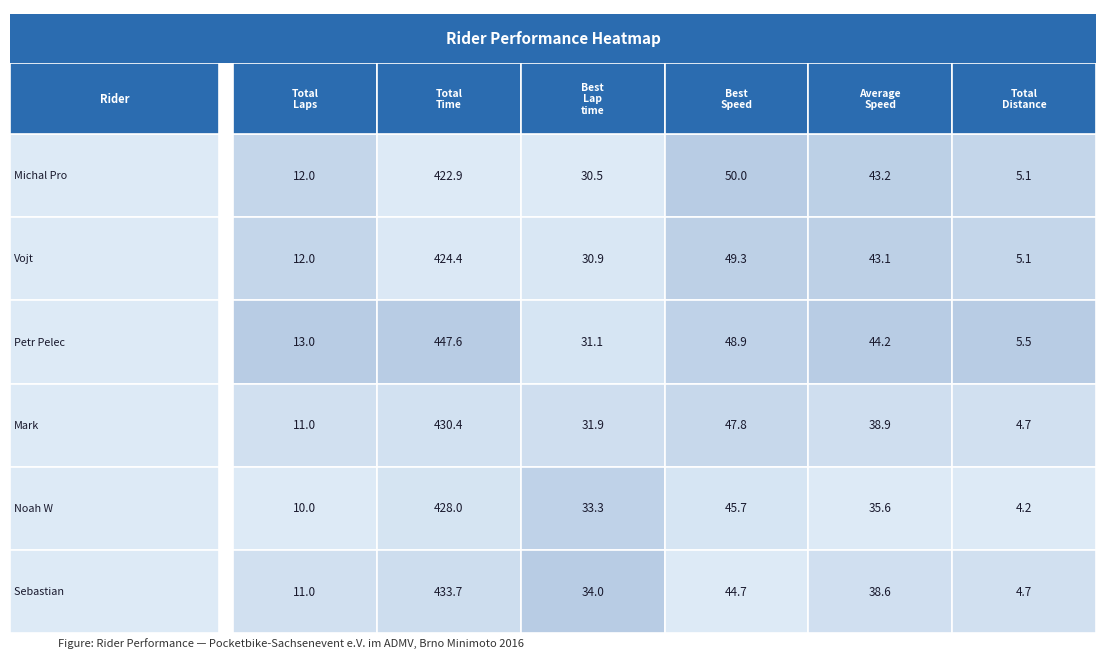

How many values in the Noah W?hlk series exceed 35?

3